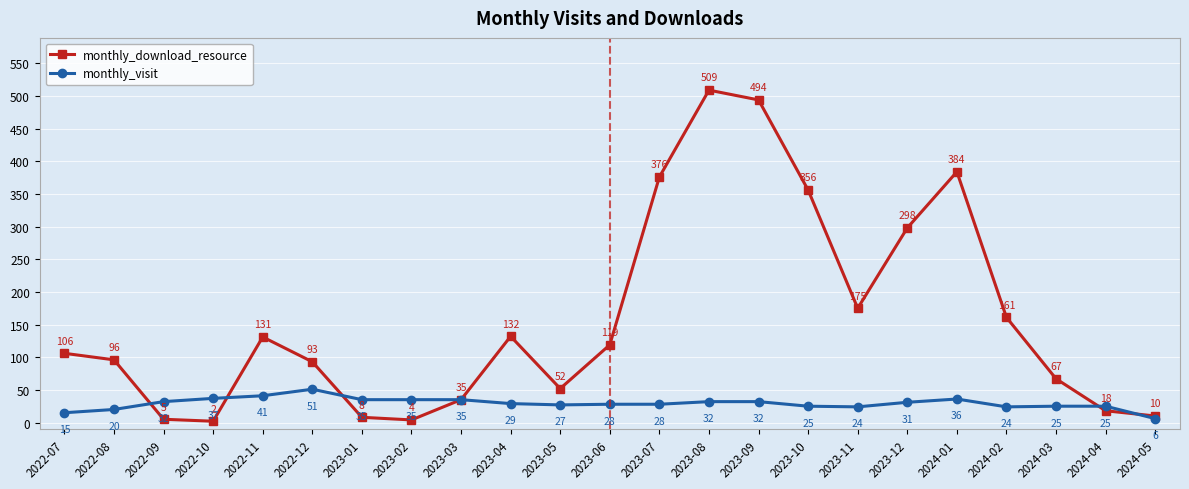

How many lines are shown in the chart?

2